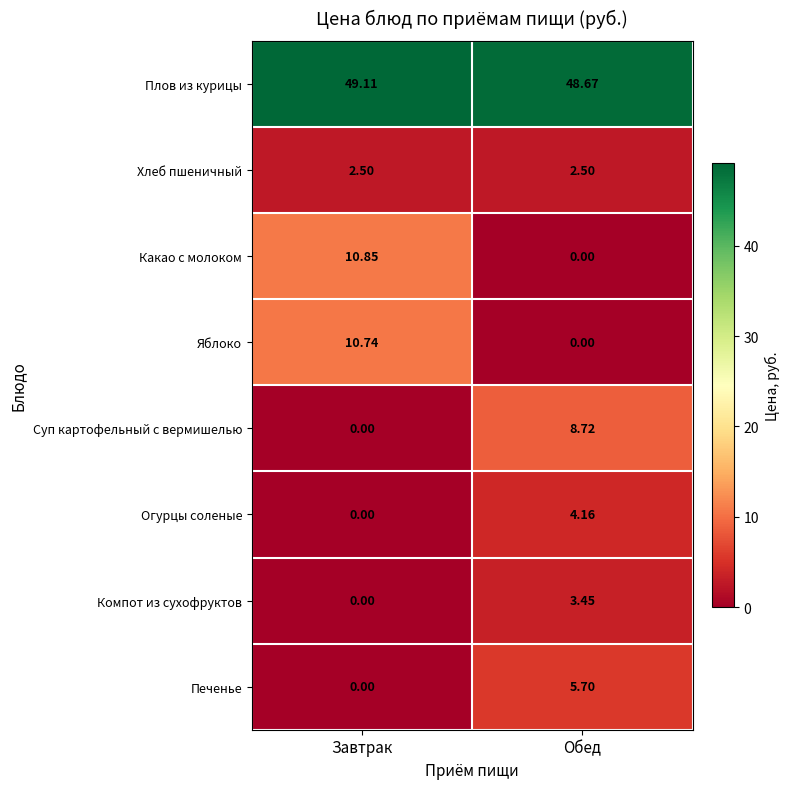

List the series in order of their peak value, highest first.

Плов из курицы, Какао с молоком, Яблоко, Суп картофельный с вермишелью, Печенье, Огурцы соленые, Компот из сухофруктов, Хлеб пшеничный